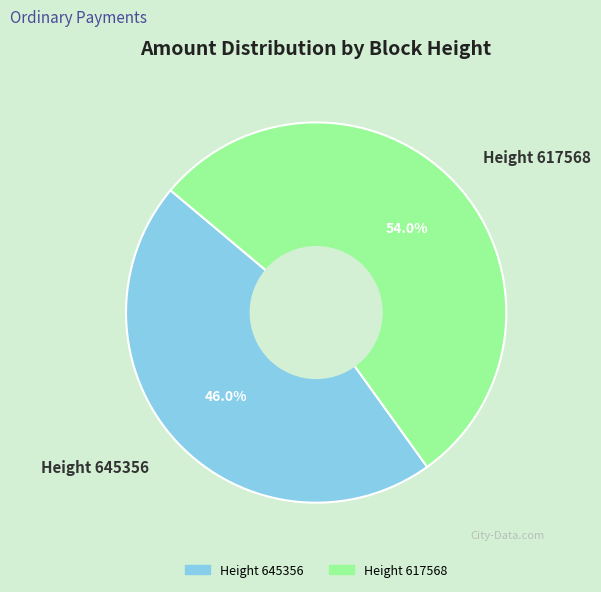

Is it true that Height 617568 is 44% of the pie?

False